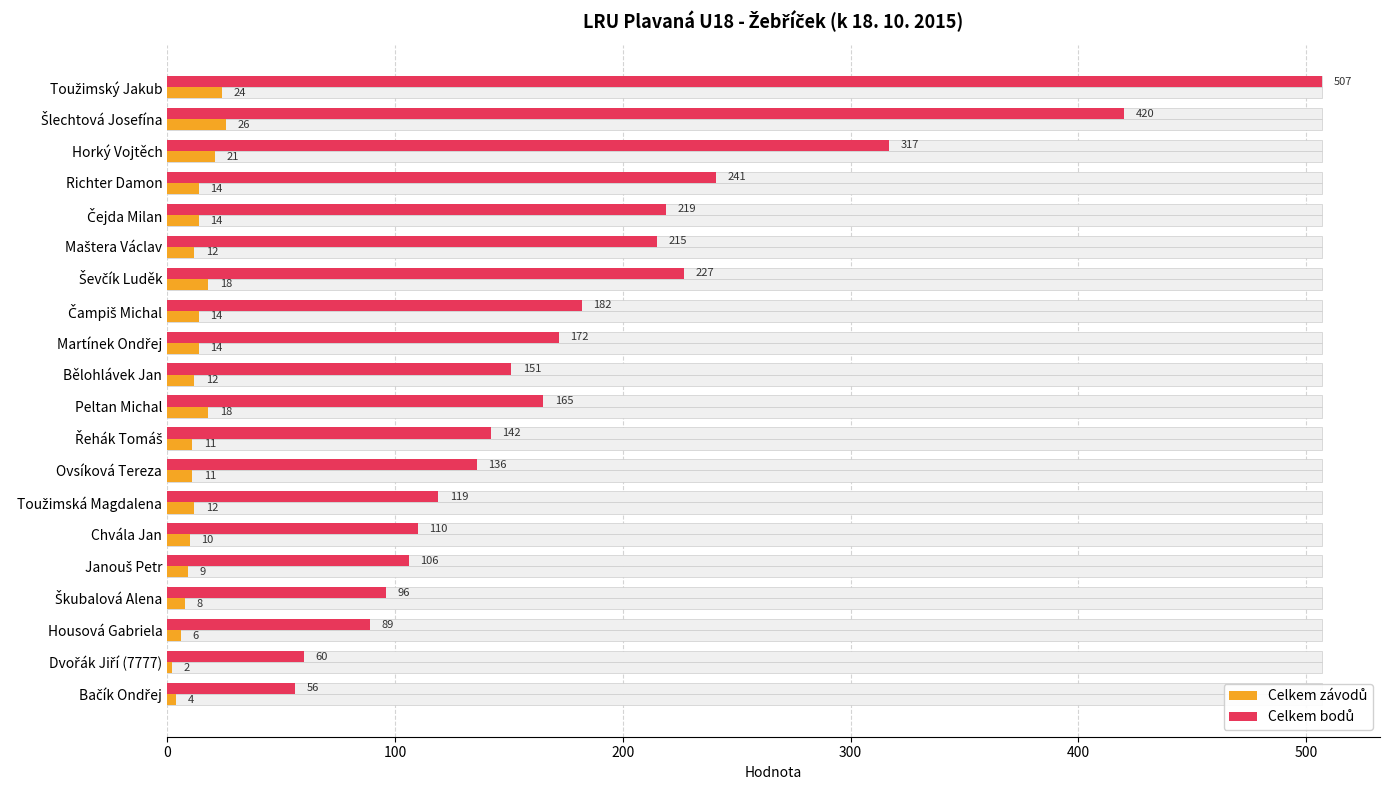

At Bělohlávek Jan, list the series in order from largest to smallest.

Celkem bodů, Celkem závodů